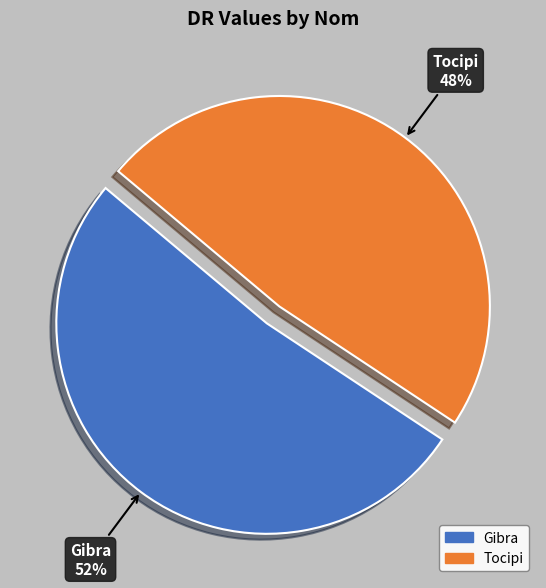

To the nearest percent, what is the difference between the largest and smallest slice percentages?

4%